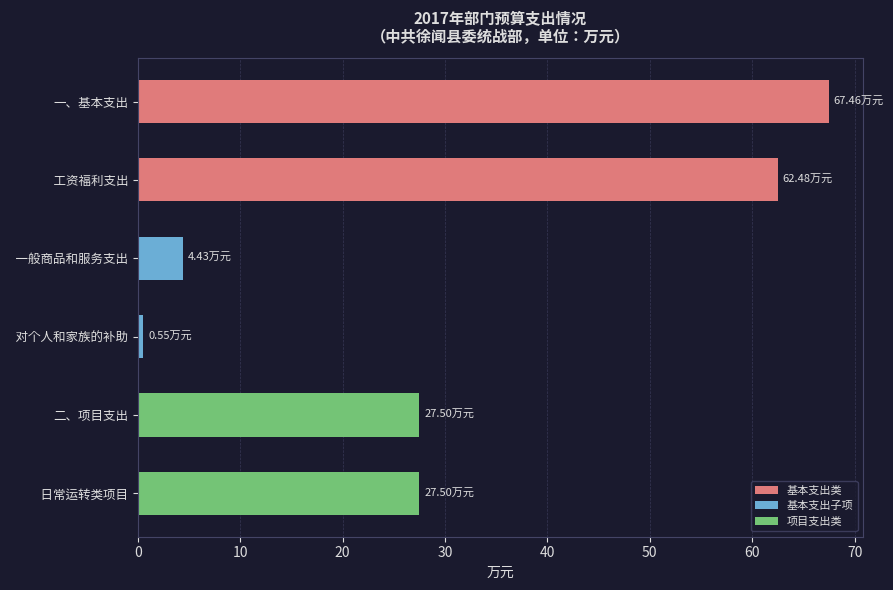

What is the difference between the maximum and minimum values?

66.9